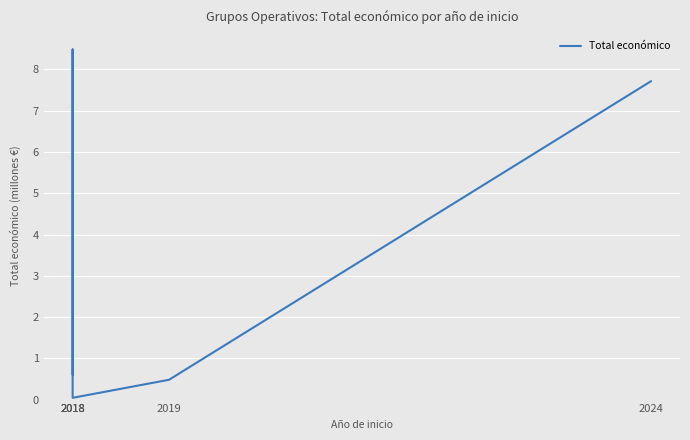

List the labels in order of value, largest first.

2018, 2024, 2018, 2019, 2018